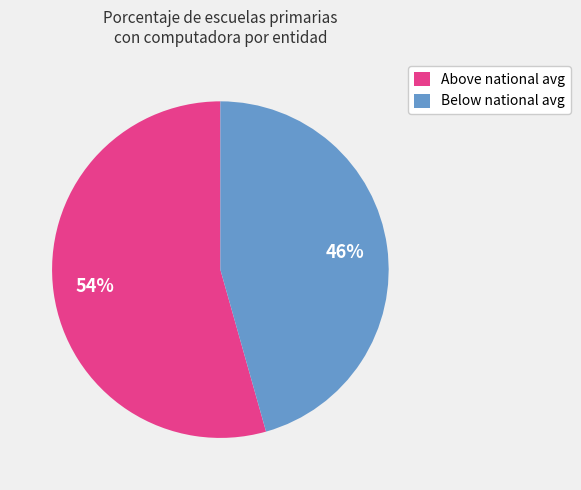

To the nearest percent, what is the combined percentage of Above national avg and Below national avg?

100%